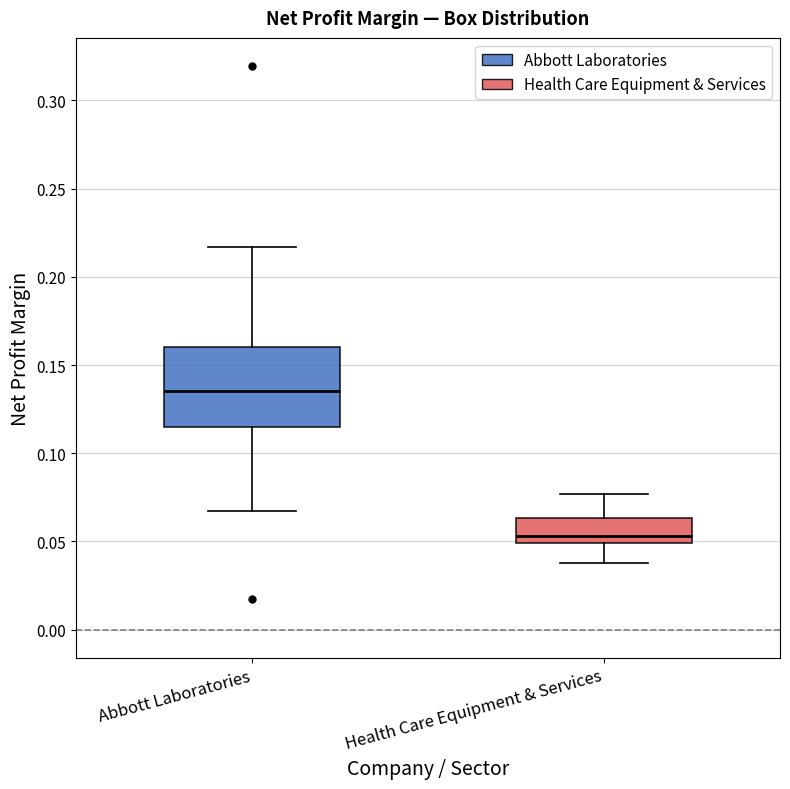

Which box has the lowest median line?

Health Care Equipment & Services